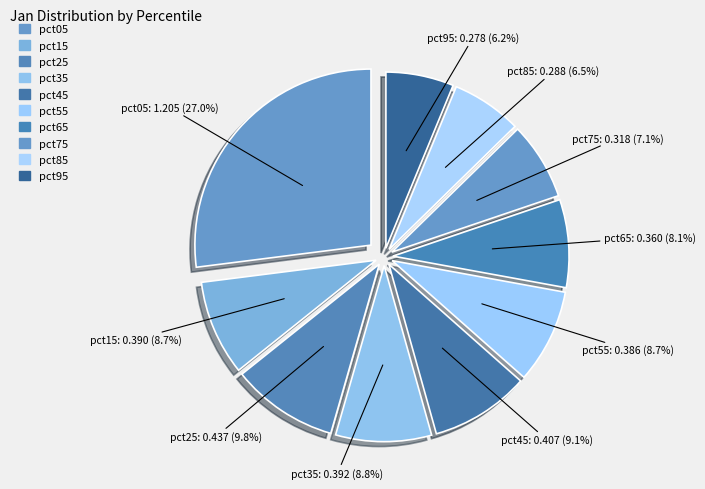

Count the number of slices in the pie.

10